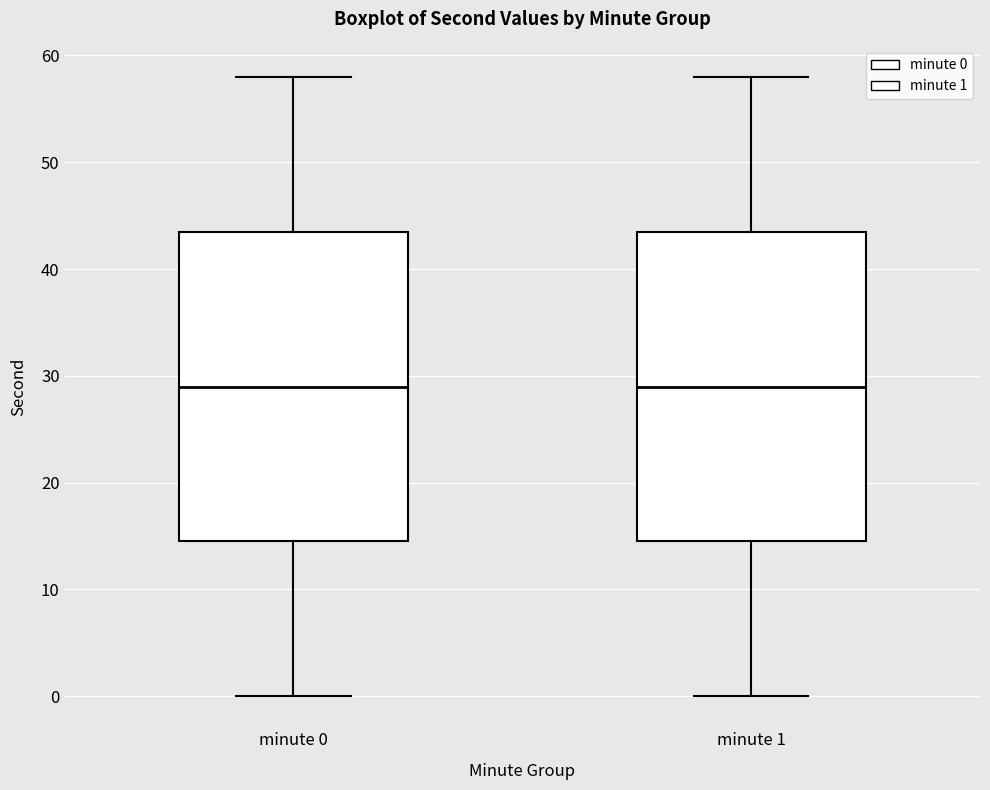

Reading left to right, transcribe this box plot: for each box, give where its median line is, the range the box spans, and where its two whiskers end, as read against the y-axis. The values are not printed on the chart, so give them approximately, as read against the axis.

minute 0: median 29, box 15 to 44, whiskers 0 to 58
minute 1: median 29, box 15 to 44, whiskers 0 to 58